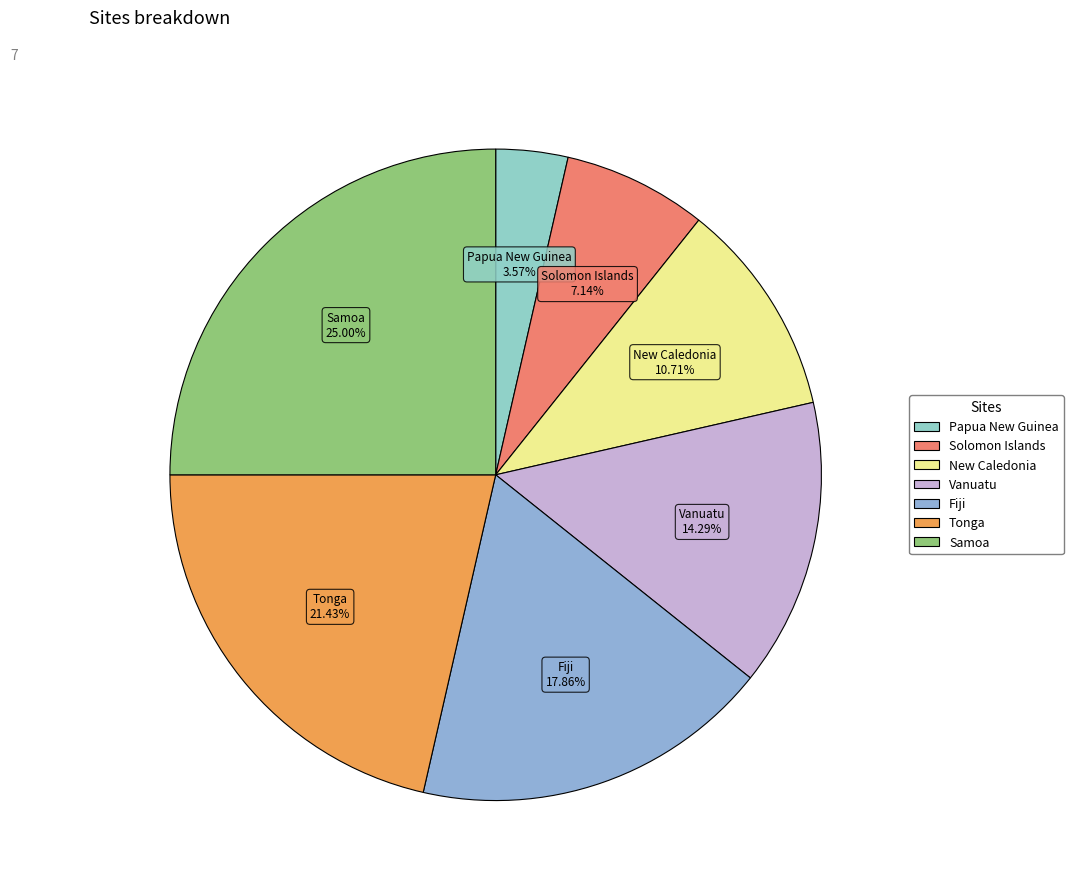

Which category has the smallest portion of the pie?

Papua New Guinea